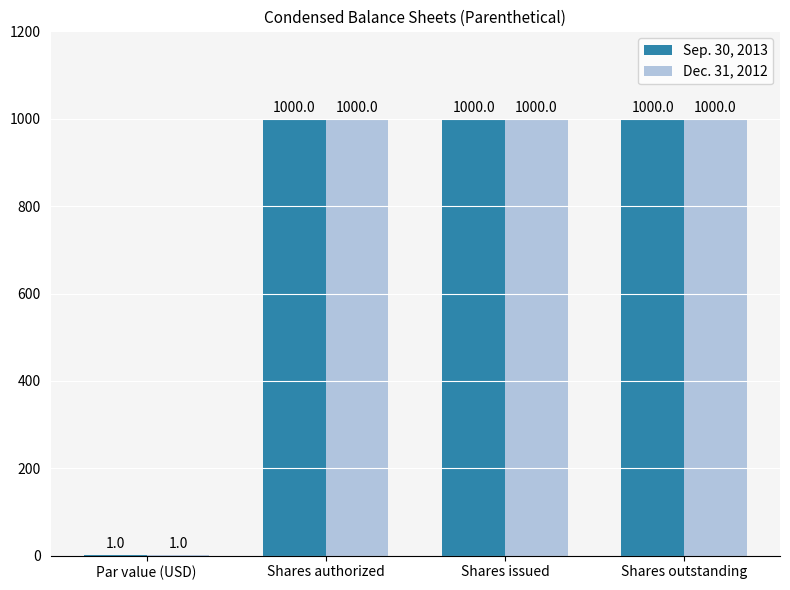

What is the total value across all series at Shares issued?

2000